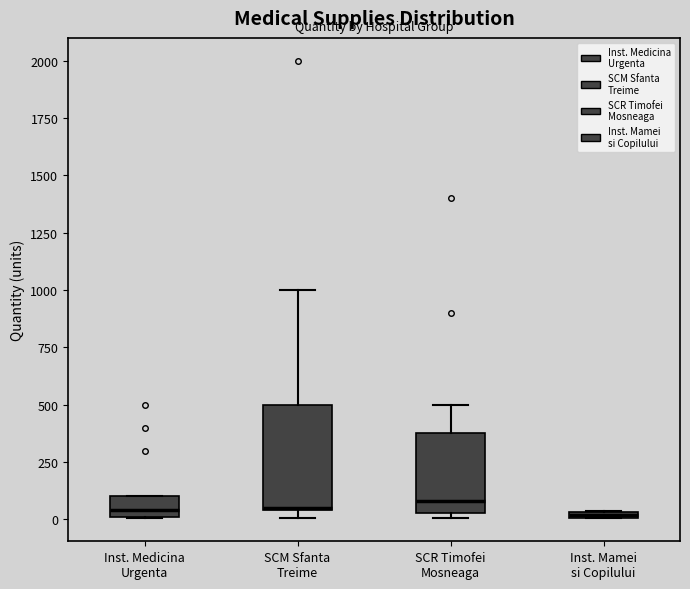

Comparing the boxes themselves (not the whiskers), which one is the tallest?

SCM Sfanta Treime